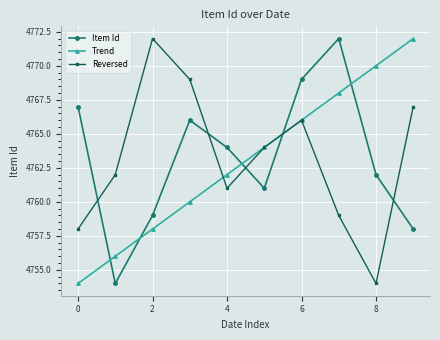

What is the value of the Trend point at the 8th from the left?

4768